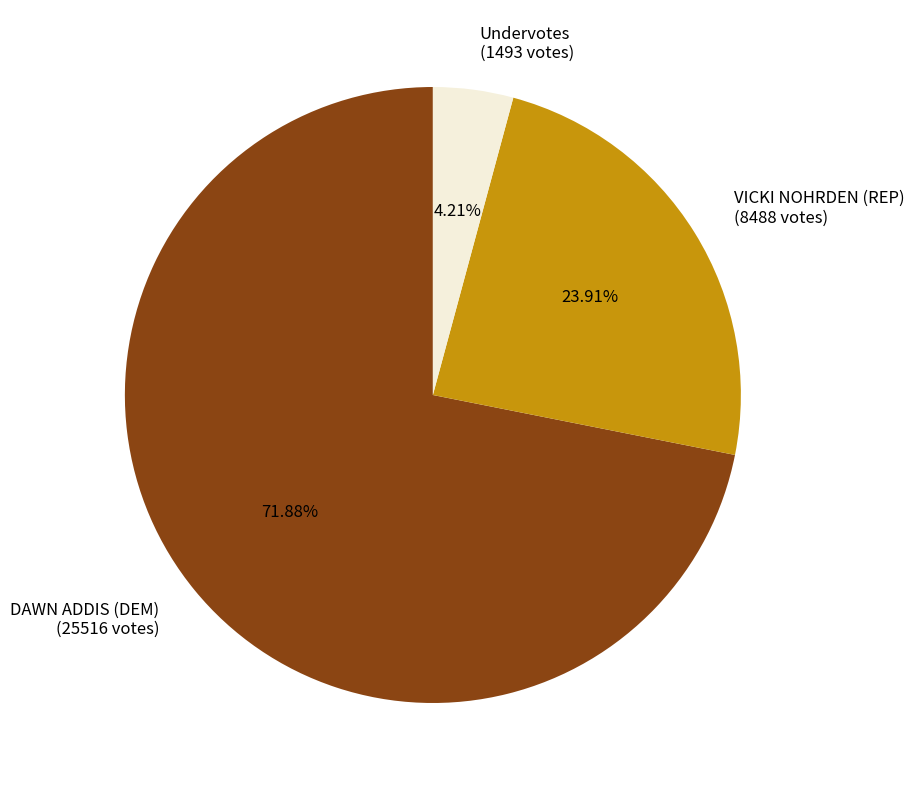

How many slices are in this pie chart?

3